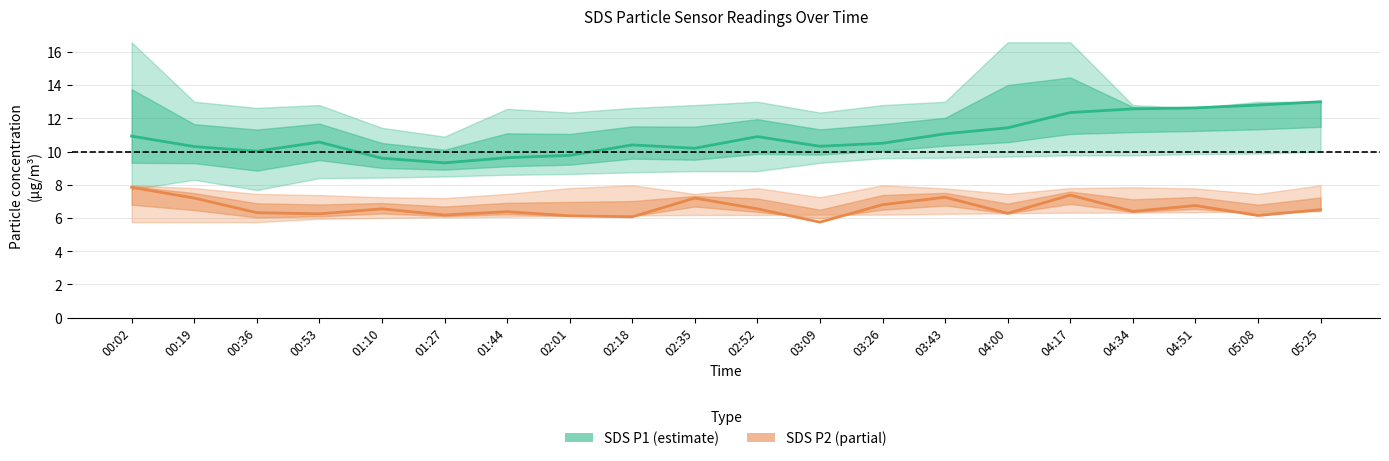

True or false: SDS P2 (partial) has more than 0 points higher than both neighbors.

True